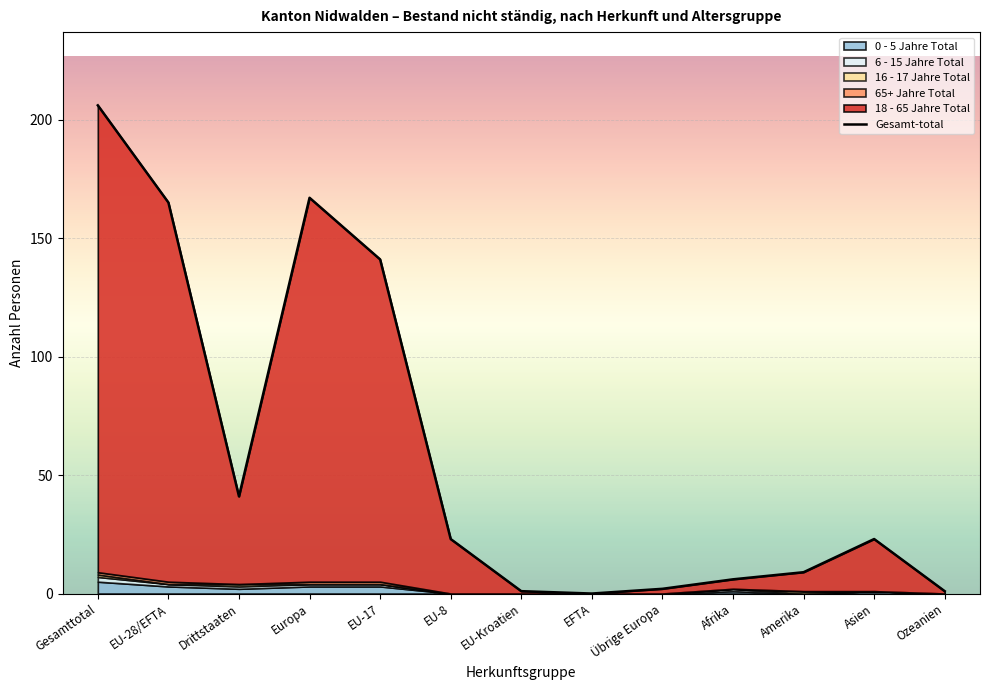

What value does the data have at Europa, to the nearest 10?

170